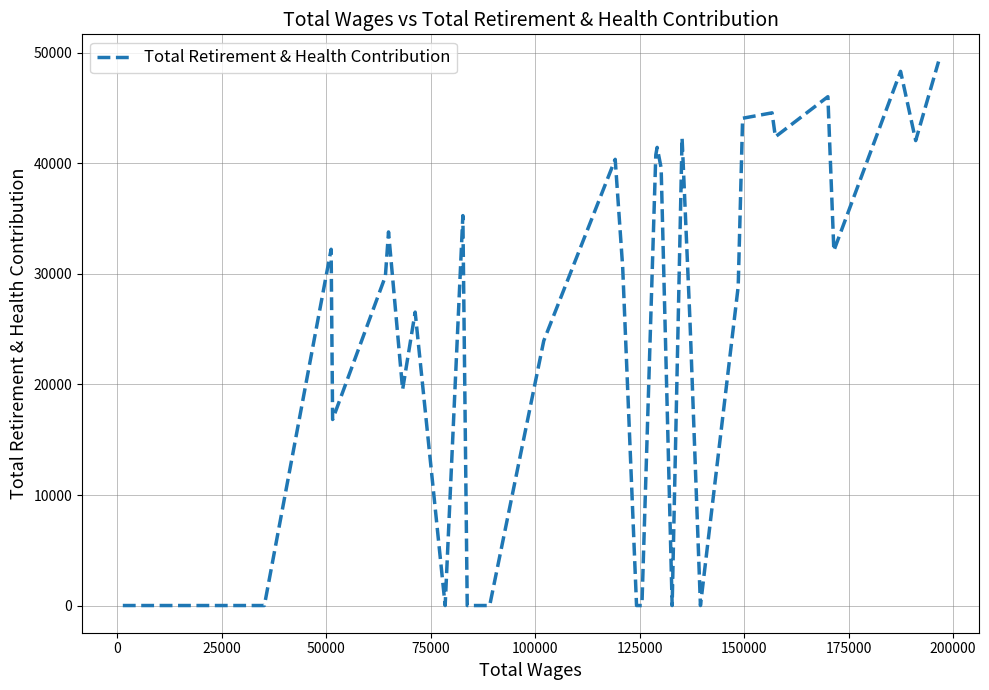

What is the greatest value displayed?

49222